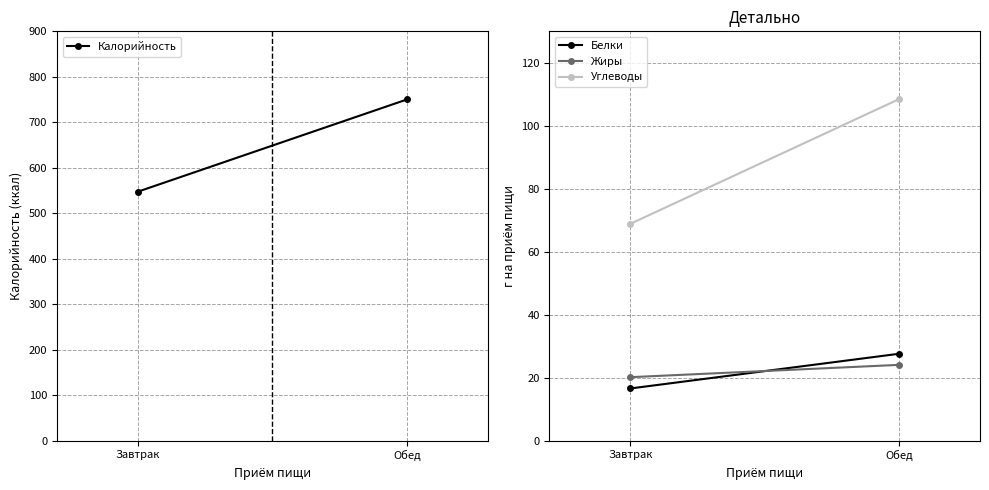

True or false: Калорийность has a value of 750.1 at Обед.

True